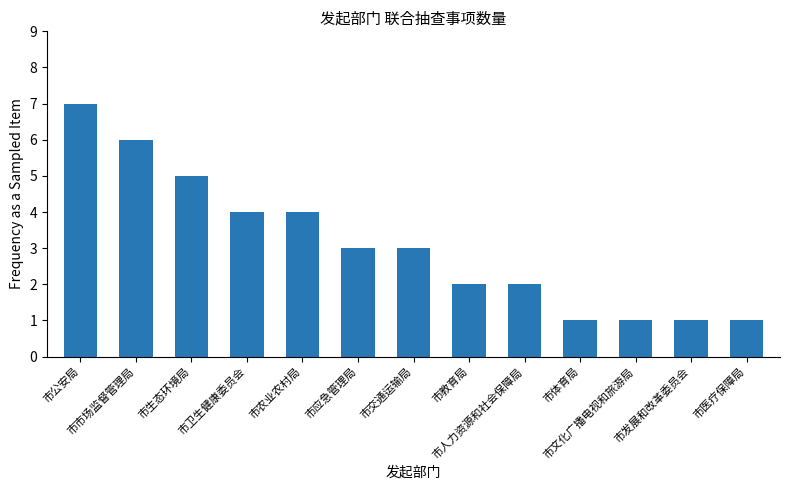

What is the sum of all values?

40